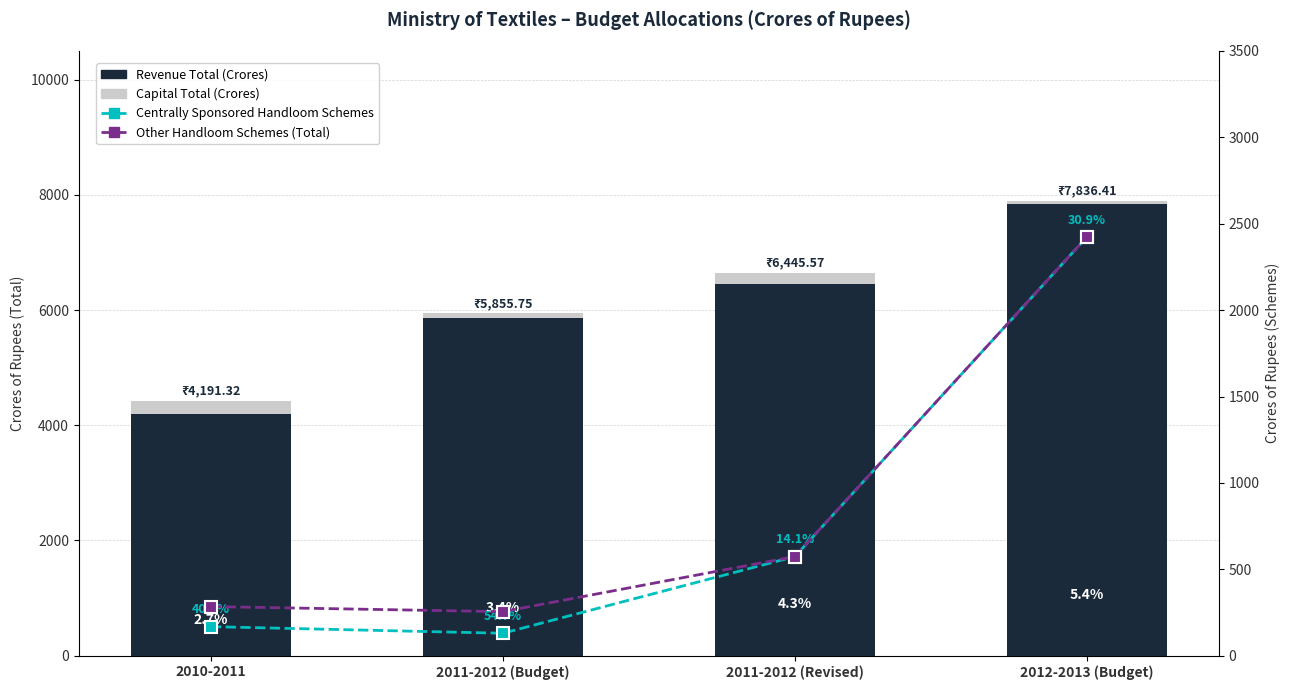

Is it true that Revenue (Actual/Budget Total) equals 7330.8 at 2010-2011?

False